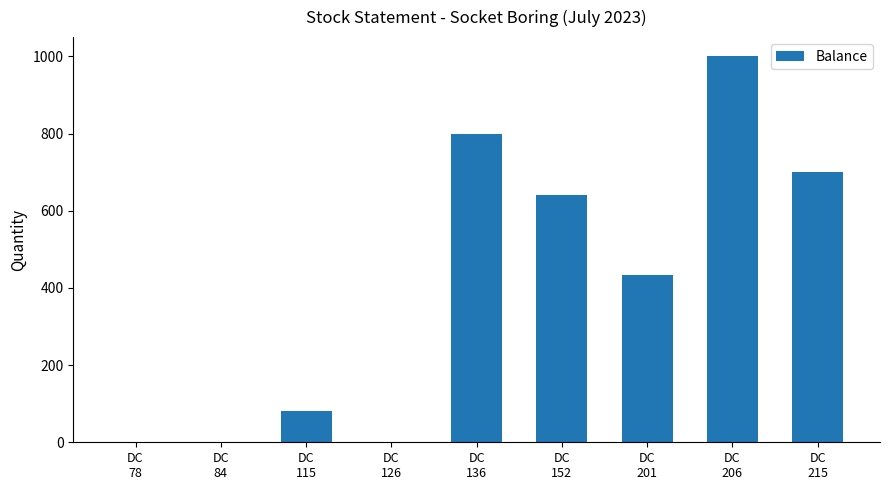

Are the bars horizontal?

No